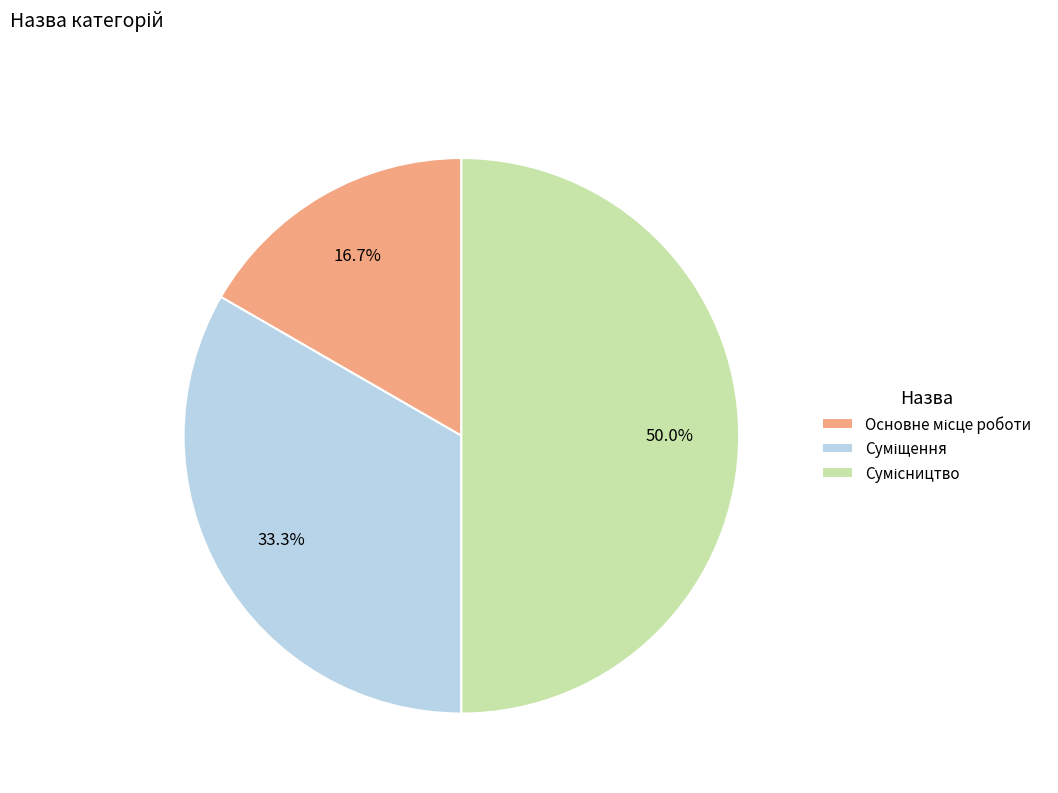

How many segments does this pie chart have?

3